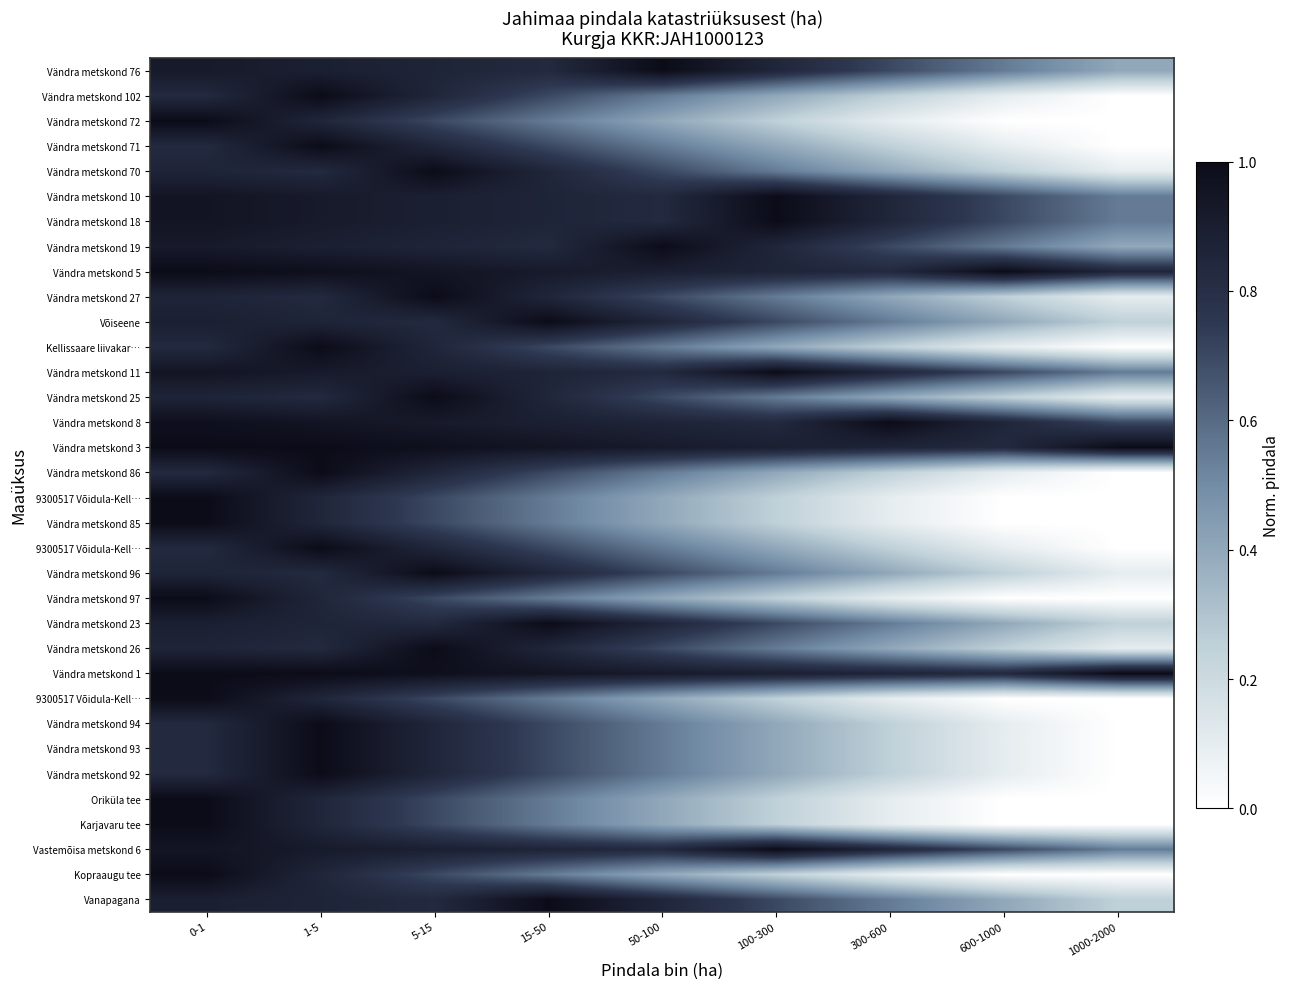

At which category is the sum across all series the highest?

0-1